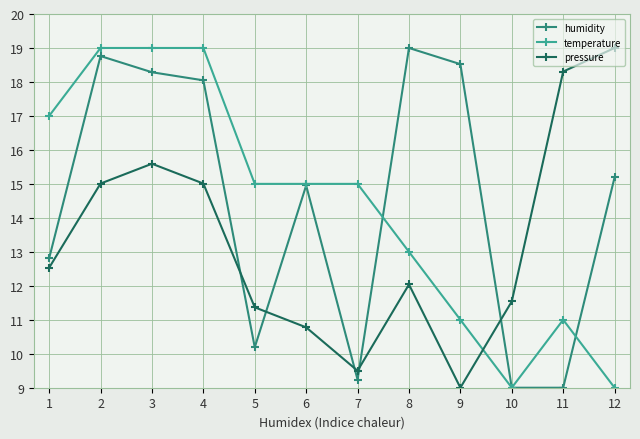

What is the greatest value displayed?

19.0